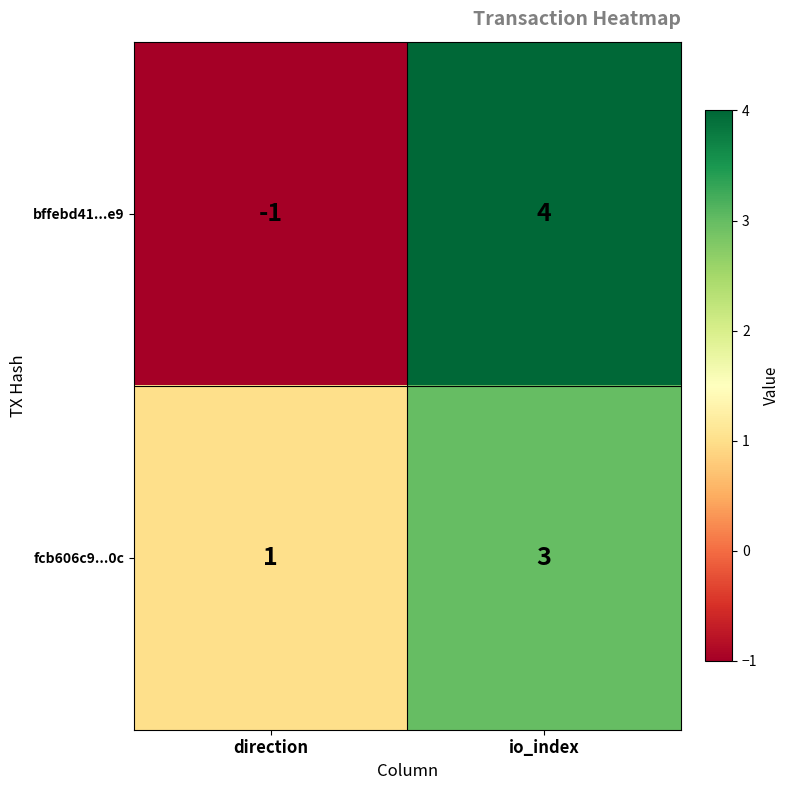

What is the difference between the bffebd41...e9 values at direction and io_index?

5